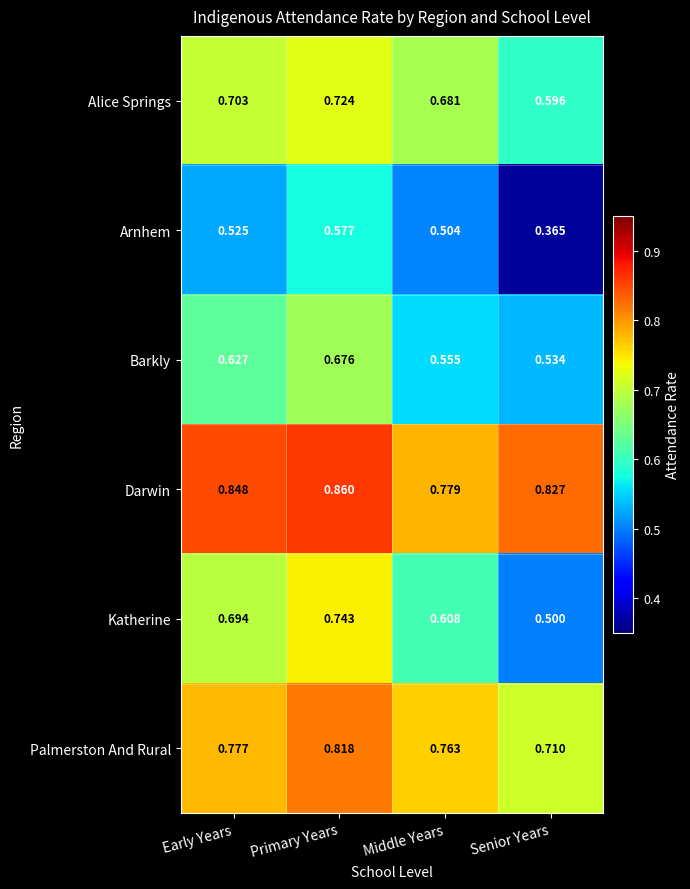

Rank the series by their maximum value, from highest to lowest.

Darwin, Palmerston And Rural, Katherine, Alice Springs, Barkly, Arnhem